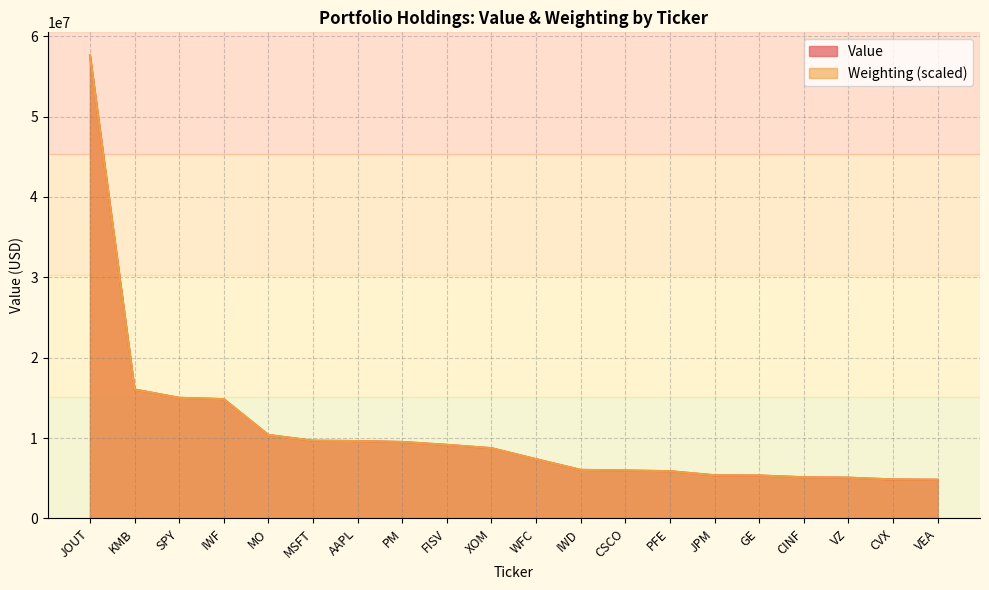

What are all the series names shown in the legend?

Value, Weighting (scaled)